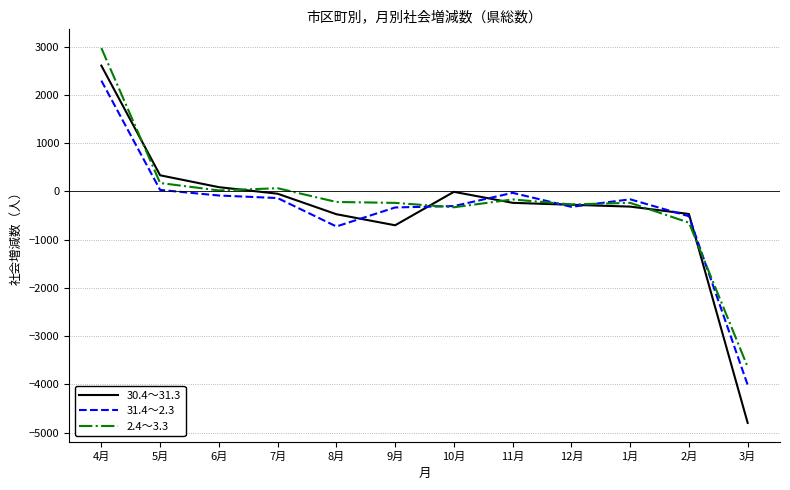

At which category is the sum across all series the highest?

4月